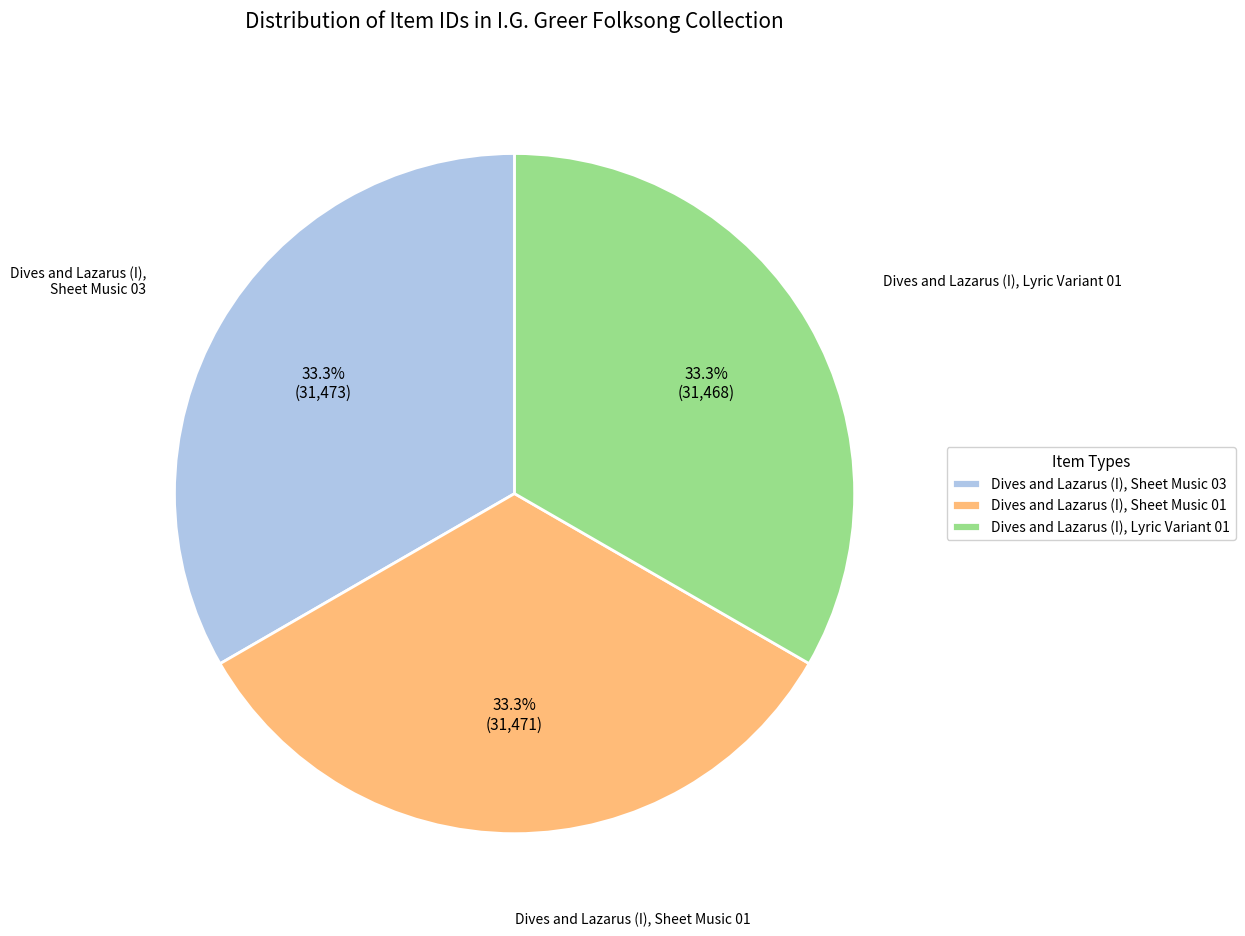

True or false: Dives and Lazarus (I), Sheet Music 01 accounts for 33% of the total.

True